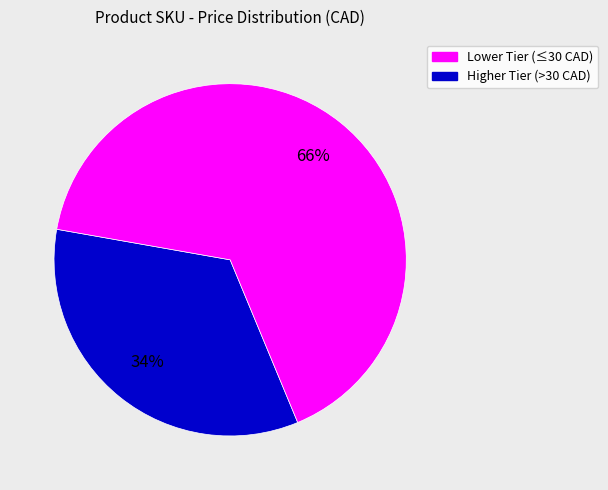

Is there any slice that represents more than half of the pie?

Yes